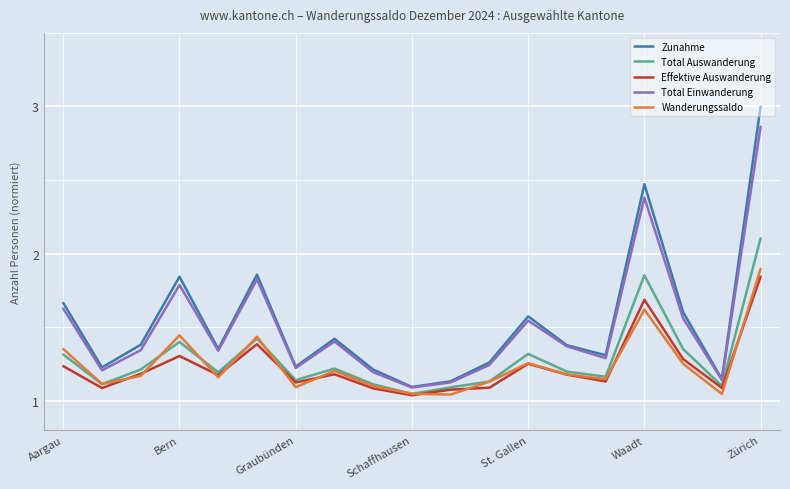

Which series has the widest spread of values?

Zunahme